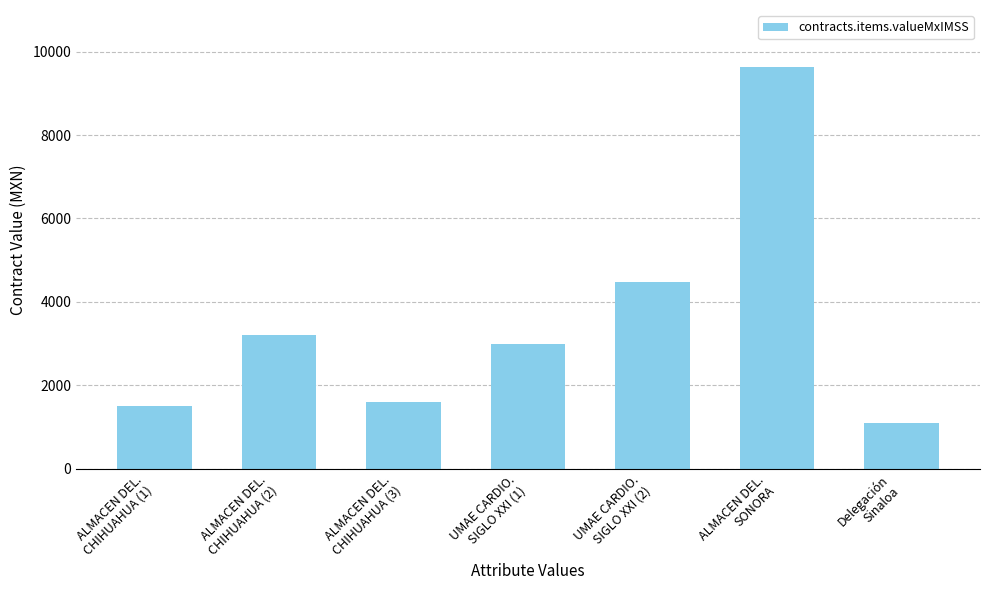

What is the label of the 5th bar from the left?

UMAE CARDIO.
SIGLO XXI (2)